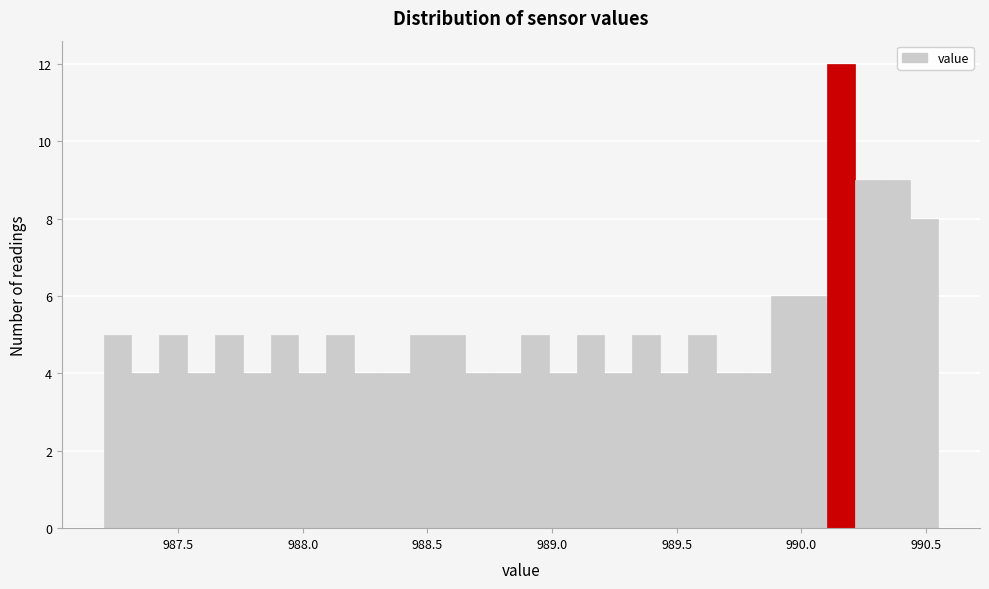

Around what value on the x-axis is the tallest bar? Give the approximate position of its centre, as read against the axis.

990.15